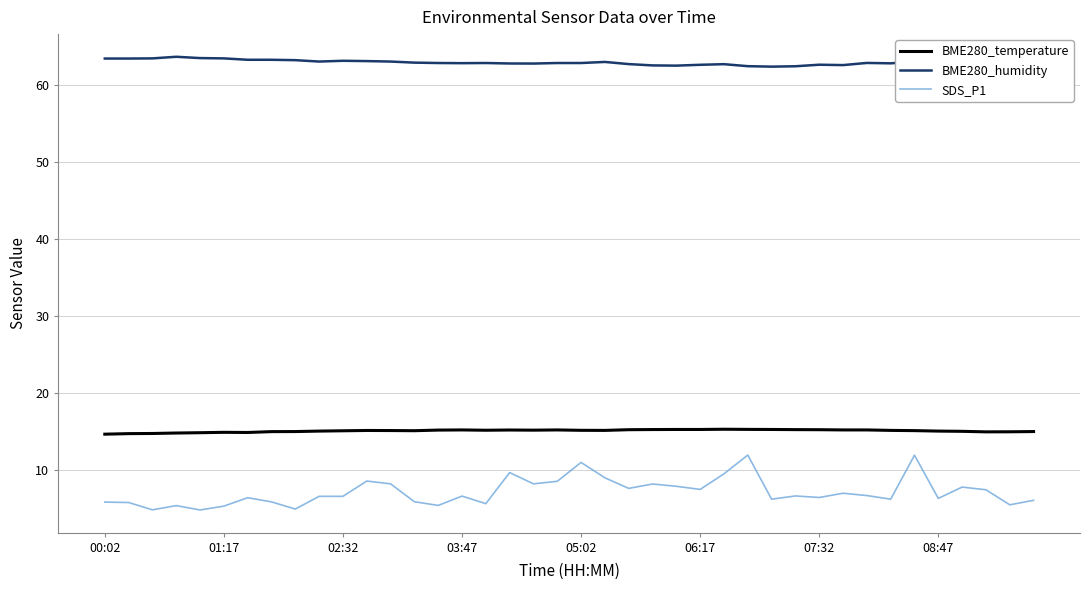

Which series has the widest spread of values?

SDS_P1